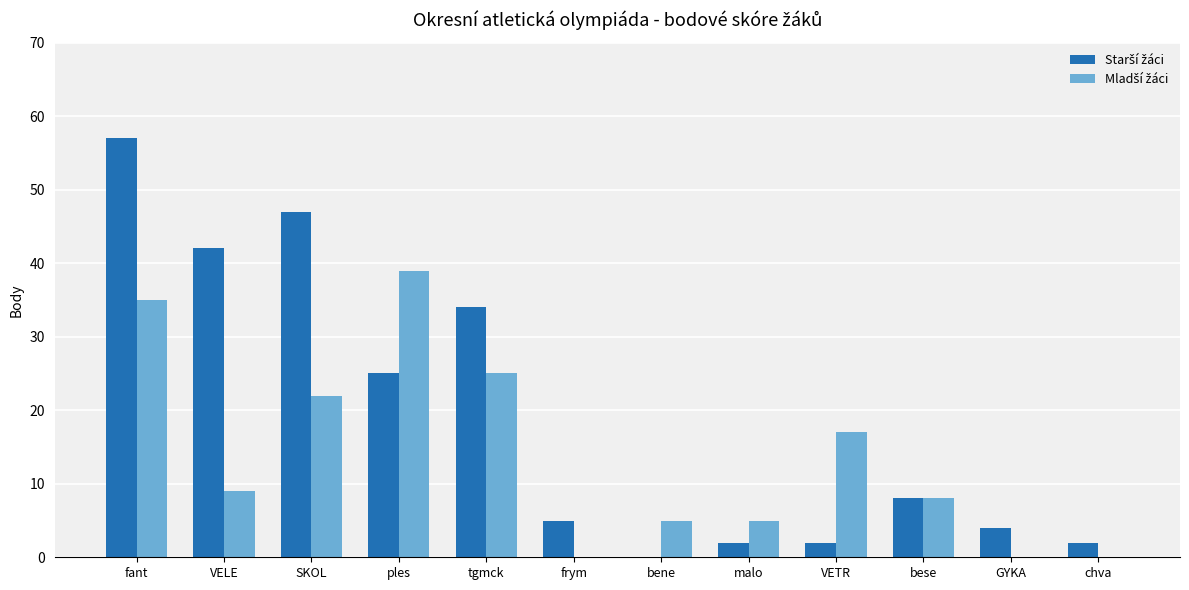

Which category has the highest value across all series?

fant